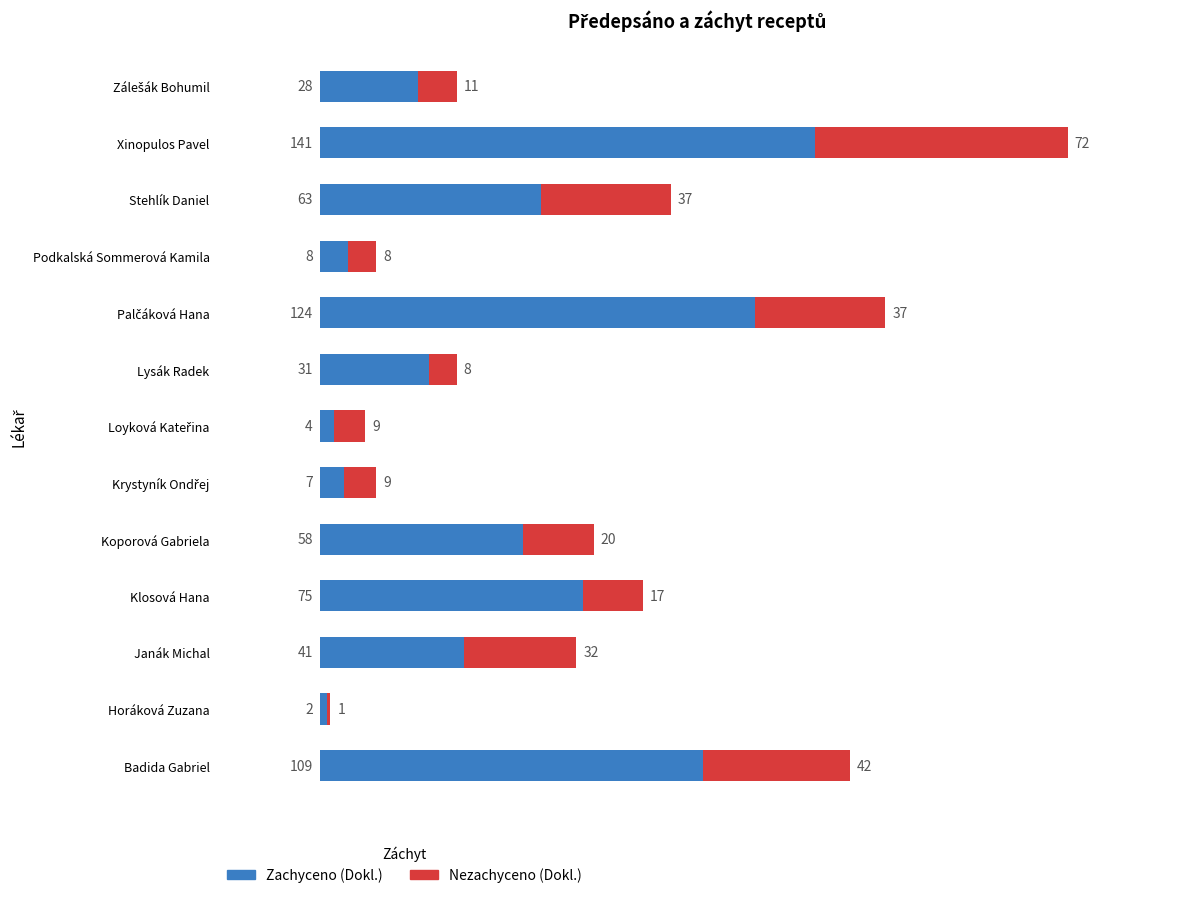

At which category is the sum across all series the highest?

Xinopulos Pavel